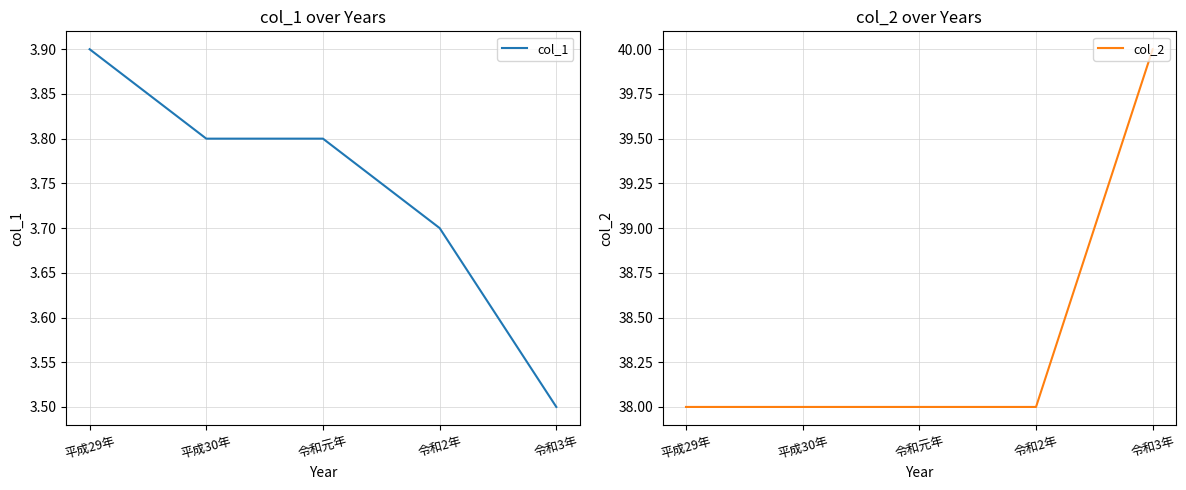

At which category does the chart reach its minimum across all series?

令和3年